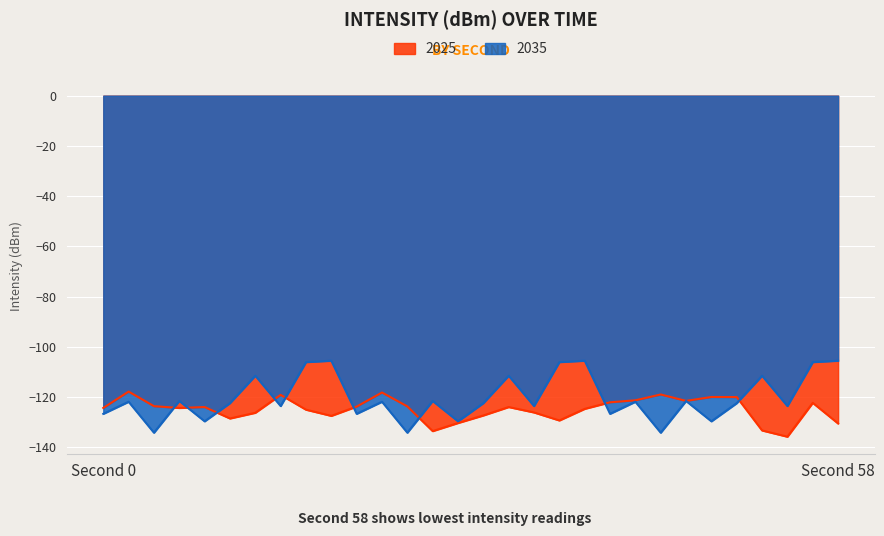

What is the value of the 2025 point at the 4th from the left?

-124.3